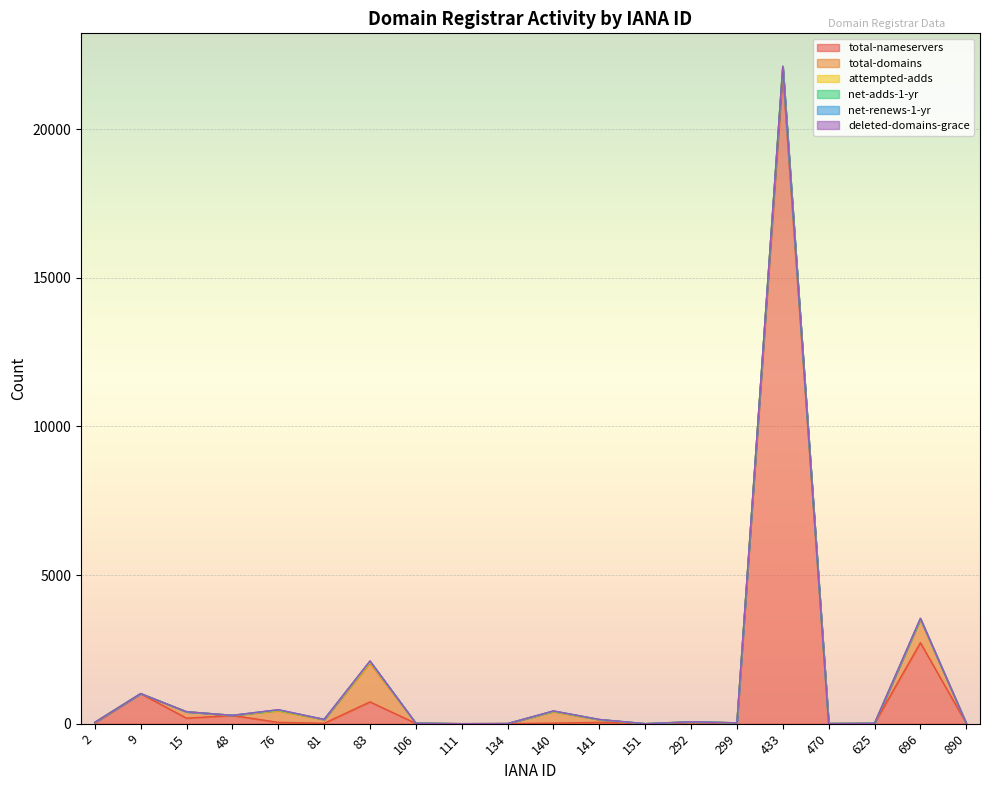

How many interior local peaks does the total-domains series have?

7